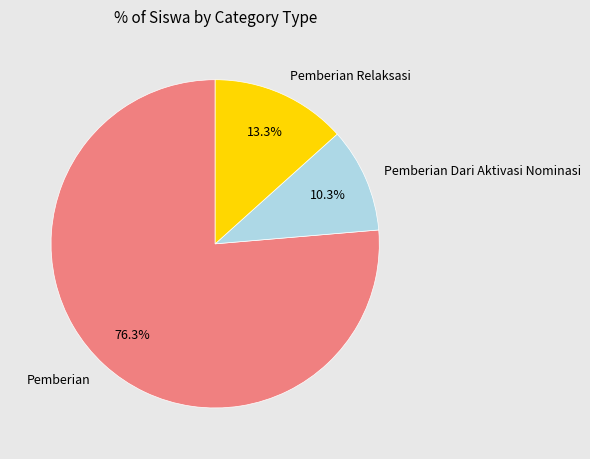

Is there a majority slice in this chart?

Yes